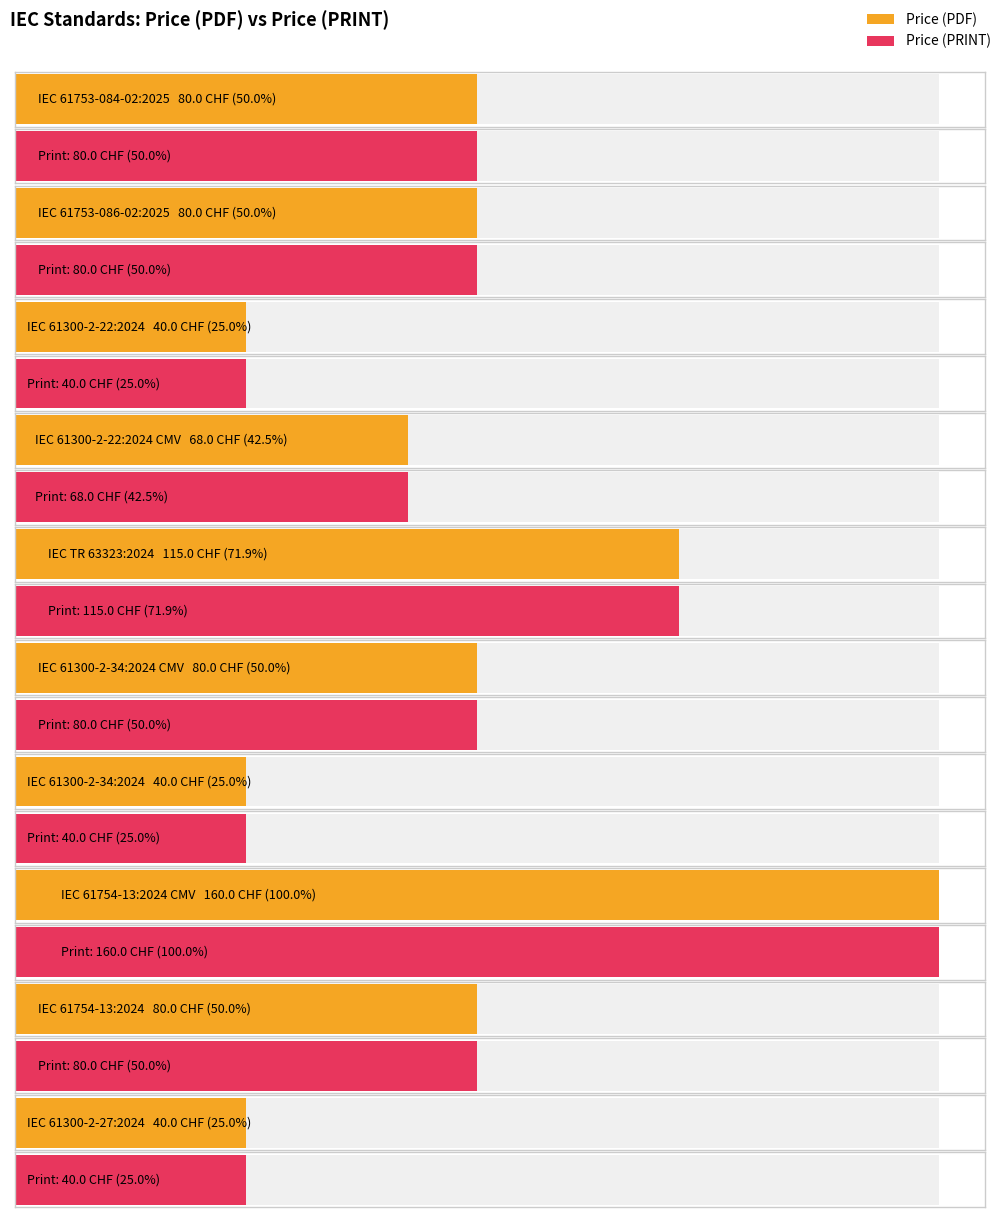

Between IEC 61300-2-34:2024 CMV and IEC 61754-13:2024, which series saw the biggest shift?

Price (PDF)